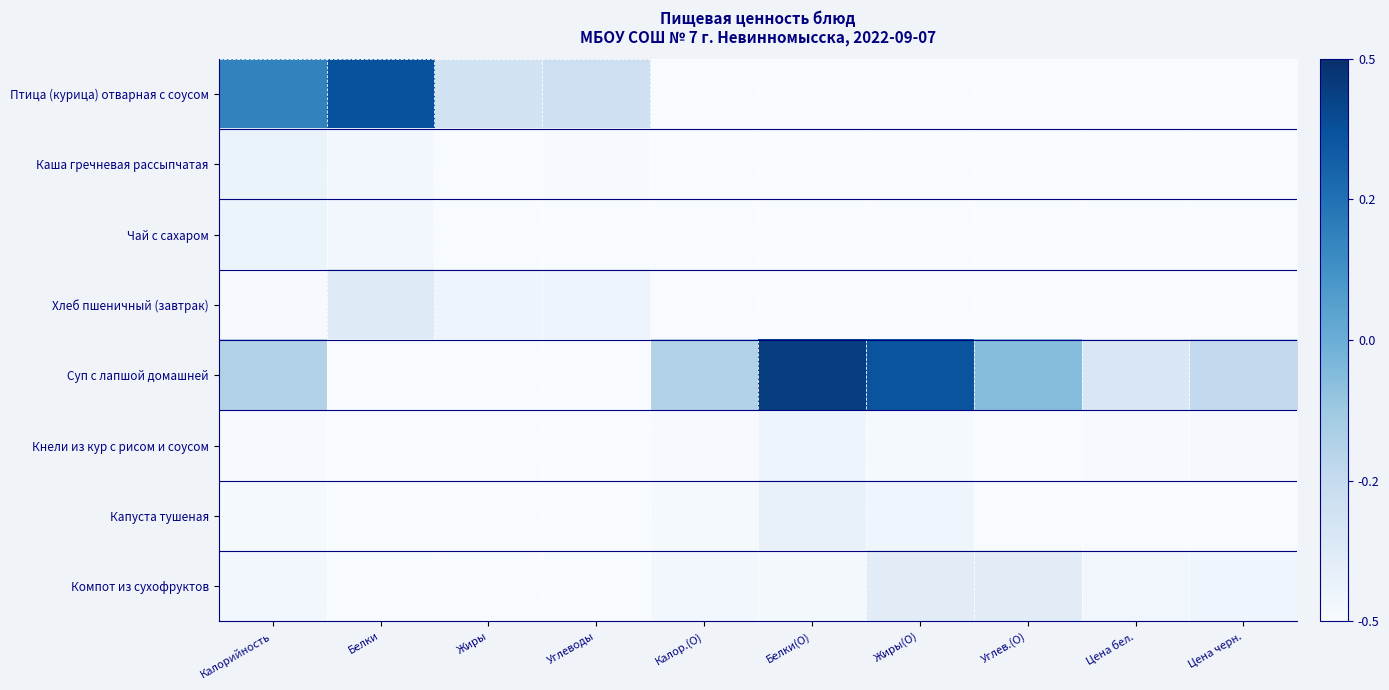

How many categories are shown in the chart?

10